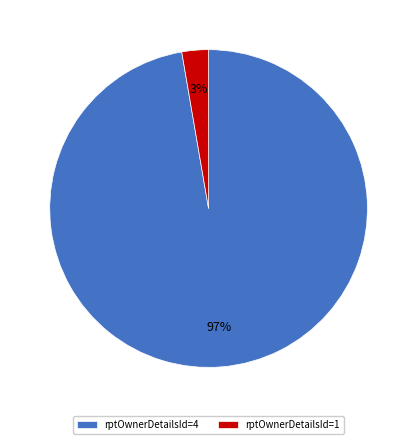

What is the largest slice in the pie chart?

rptOwnerDetailsId=4